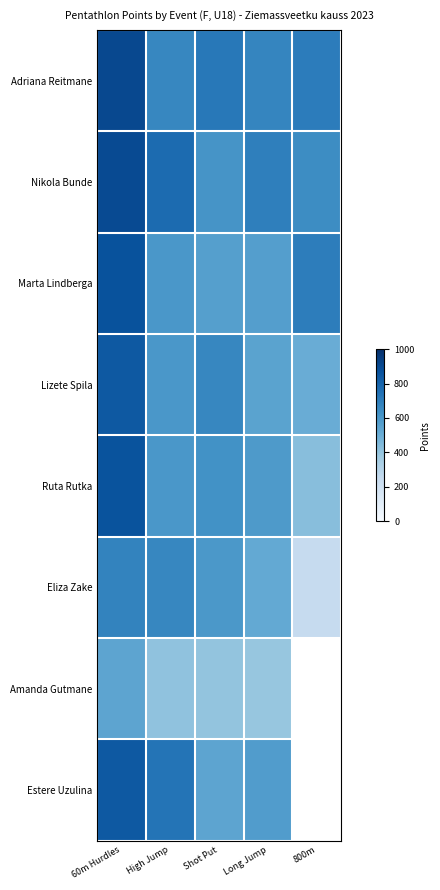

The value of Adriana Reitmane at Shot Put is 721.0. True or false?

True